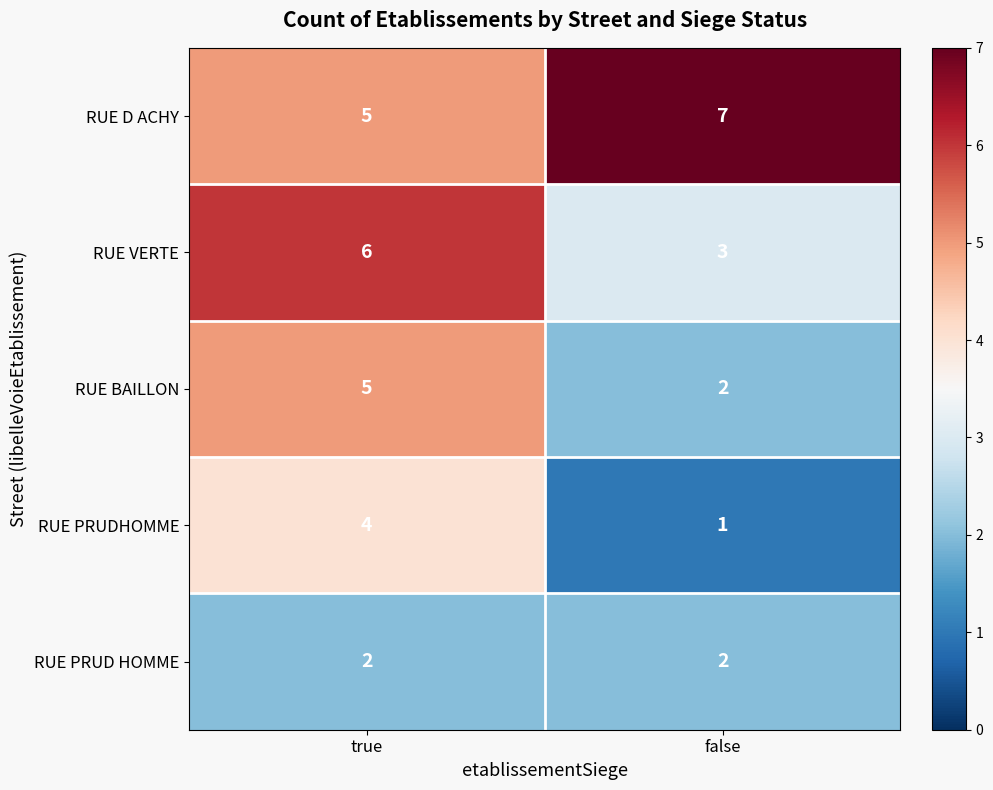

List the series in order of their peak value, lowest first.

RUE PRUD HOMME, RUE PRUDHOMME, RUE BAILLON, RUE VERTE, RUE D ACHY